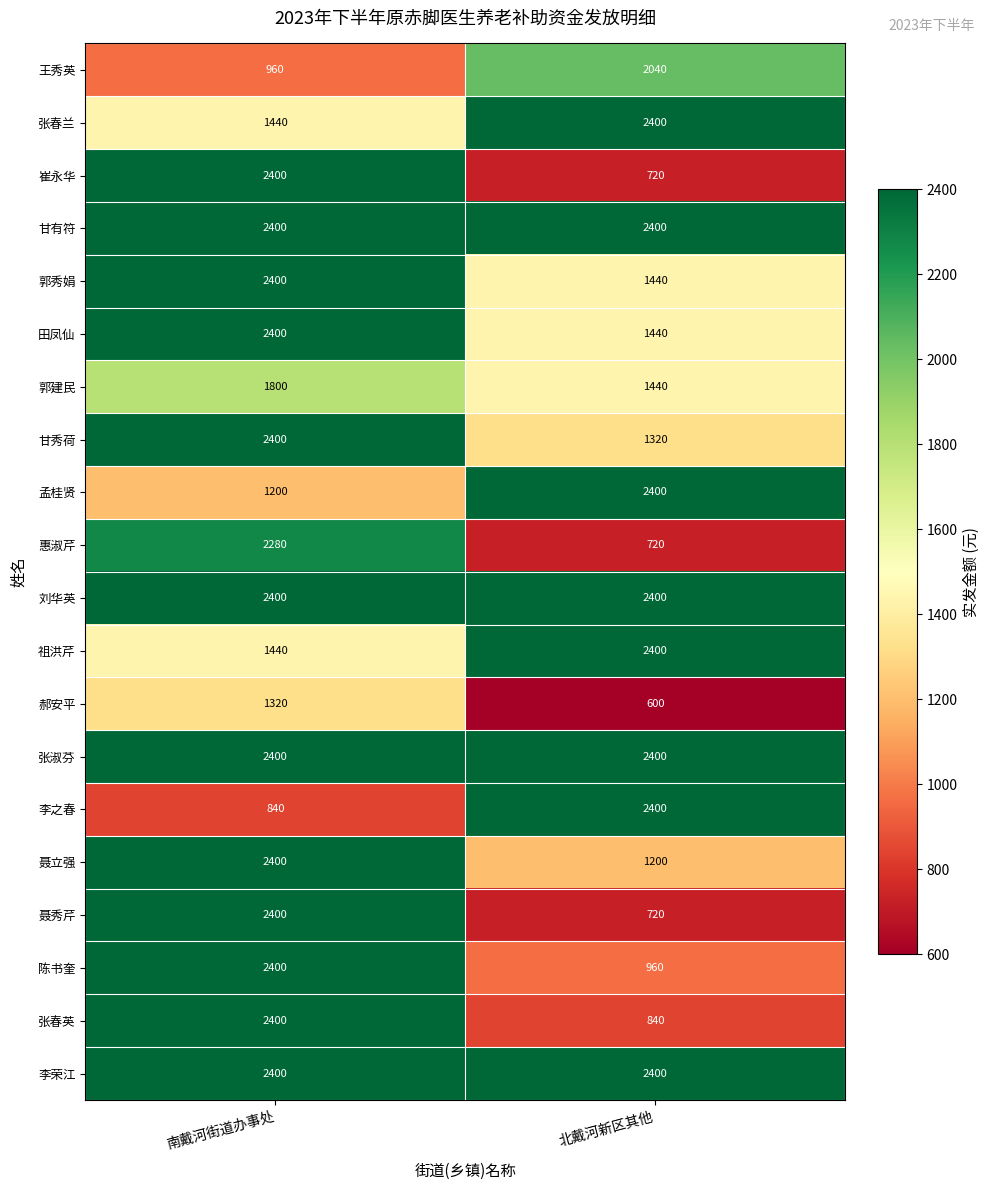

Rank the categories by 崔永华 value from highest to lowest.

南戴河街道办事处, 北戴河新区其他